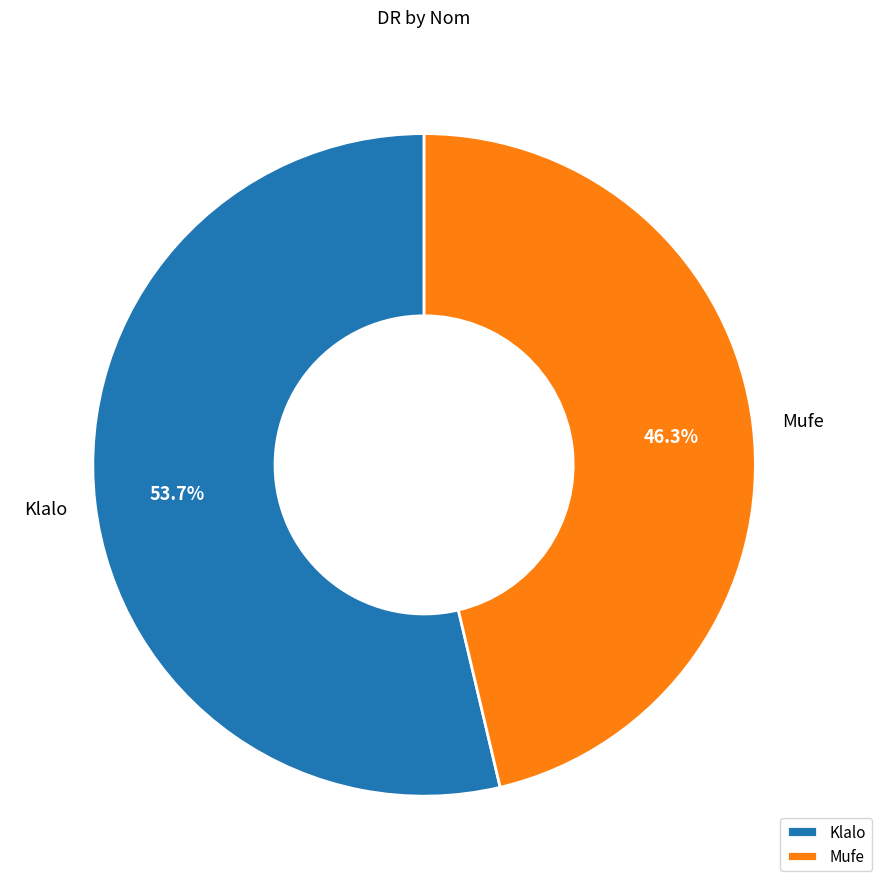

How many segments does this pie chart have?

2